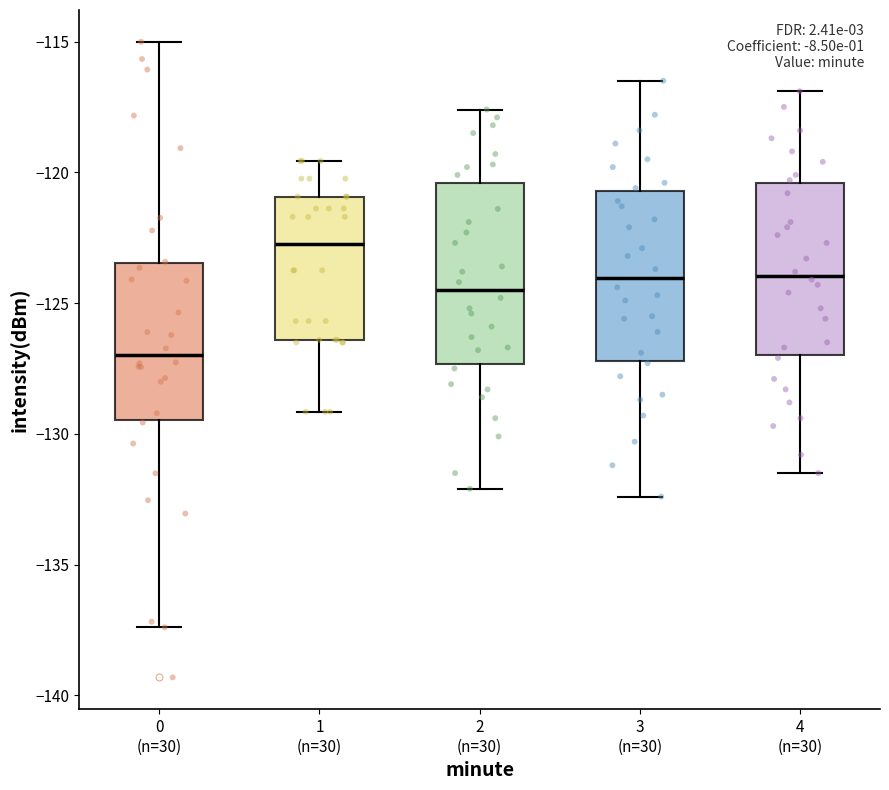

Where is the lower edge of the box for 0 (n=30) on the y-axis? The values are not printed on the chart, so give them approximately, as read against the axis.

-129.5